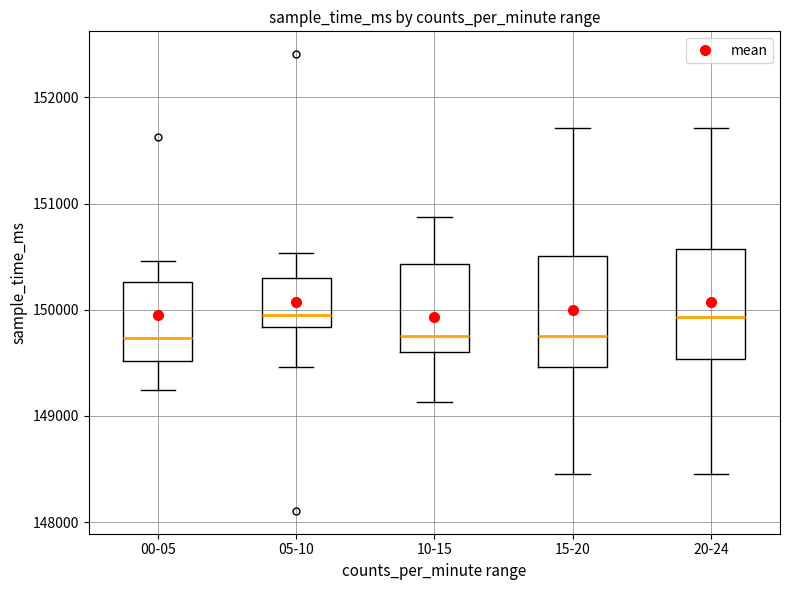

Reading left to right, transcribe this box plot: for each box, give where its median line is, the range the box spans, and where its two whiskers end, as read against the y-axis. The values are not printed on the chart, so give them approximately, as read against the axis.

00-05: median 149700, box 149500 to 150300, whiskers 149200 to 150500
05-10: median 149900, box 149800 to 150300, whiskers 149500 to 150500
10-15: median 149800, box 149600 to 150400, whiskers 149100 to 150900
15-20: median 149800, box 149500 to 150500, whiskers 148500 to 151700
20-24: median 149900, box 149500 to 150600, whiskers 148500 to 151700